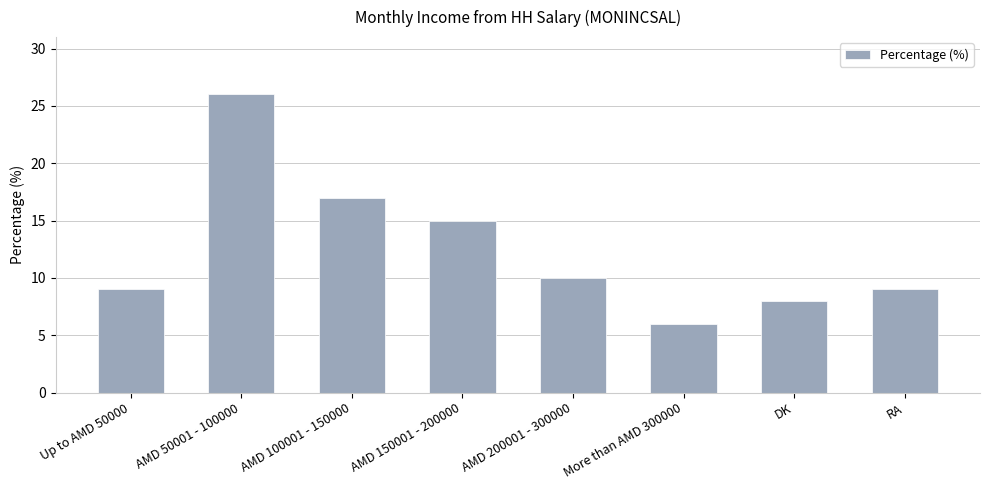

Which has a higher value, AMD 100001 - 150000 or AMD 50001 - 100000?

AMD 50001 - 100000